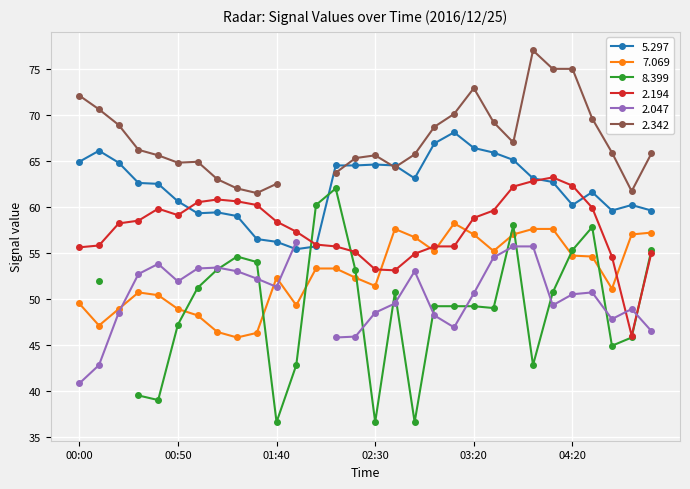

Which series ends up on top after the final intersection of   5.297 and   2.194?

  5.297